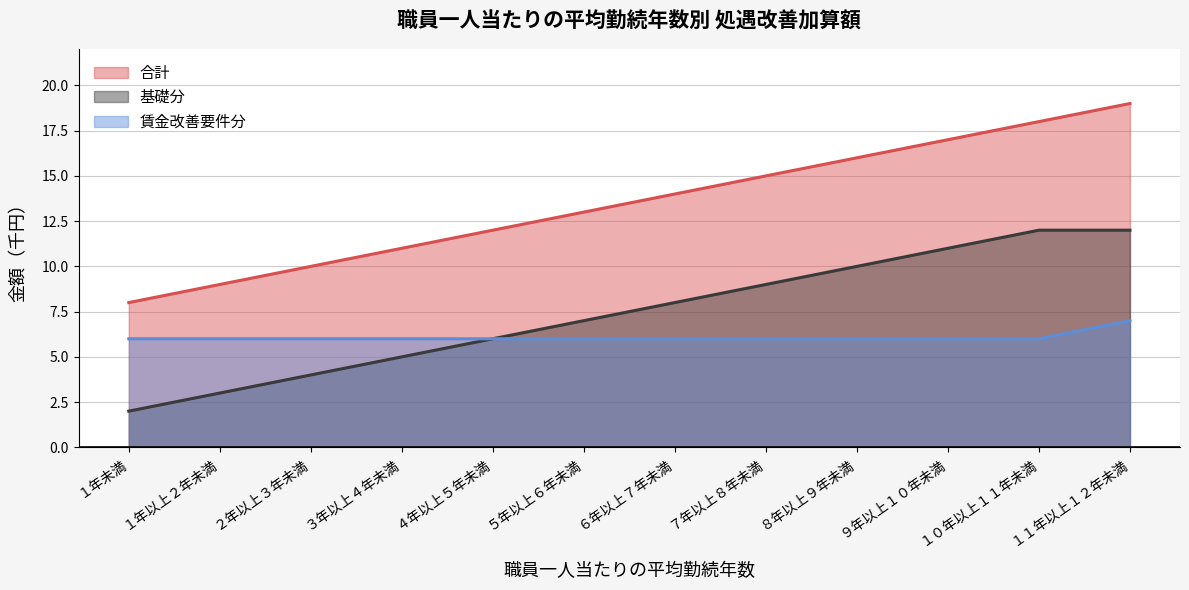

Reading left to right, transcribe all the data shown in this chart.

合計: 8	9	10	11	12	13	14	15	16	17	18	19
基礎分: 2	3	4	5	6	7	8	9	10	11	12	12
賃金改善要件分: 6	6	6	6	6	6	6	6	6	6	6	7